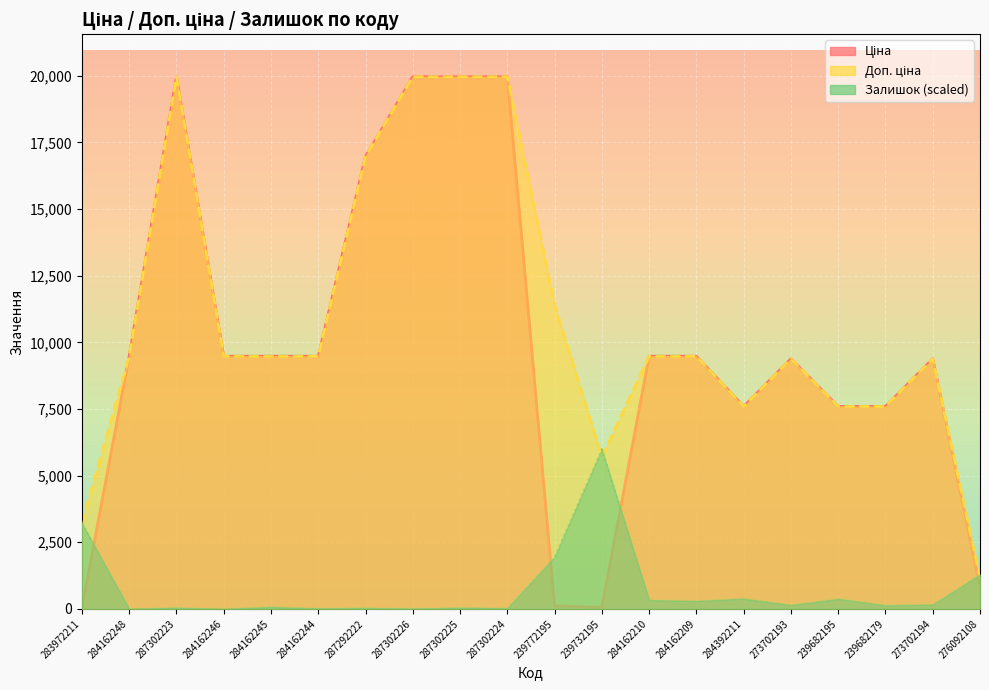

Where is the first local maximum for Доп. ціна?

287302223